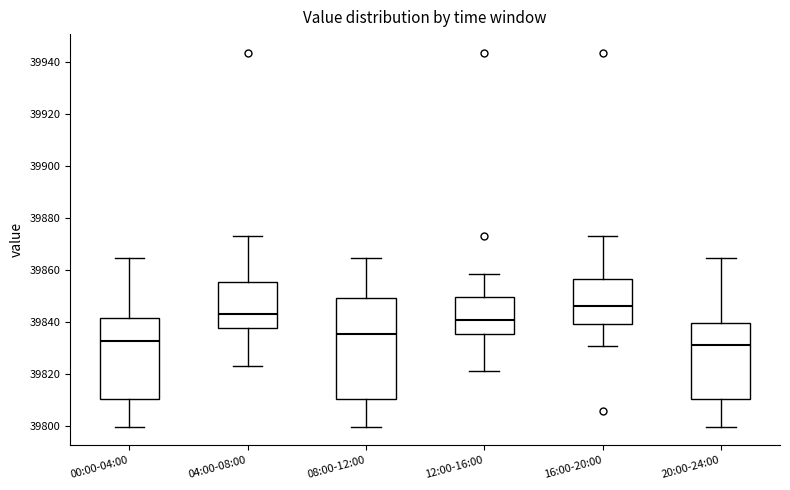

Reading left to right, read every box against the y-axis: the position of its median line, the range the box covers, and the ends of its whiskers. The values are not printed on the chart, so give them approximately, as read against the axis.

00:00-04:00: median 39832, box 39810 to 39842, whiskers 39800 to 39864
04:00-08:00: median 39844, box 39838 to 39856, whiskers 39822 to 39874
08:00-12:00: median 39836, box 39810 to 39850, whiskers 39800 to 39864
12:00-16:00: median 39840, box 39836 to 39850, whiskers 39820 to 39858
16:00-20:00: median 39846, box 39838 to 39856, whiskers 39830 to 39874
20:00-24:00: median 39832, box 39810 to 39840, whiskers 39800 to 39864